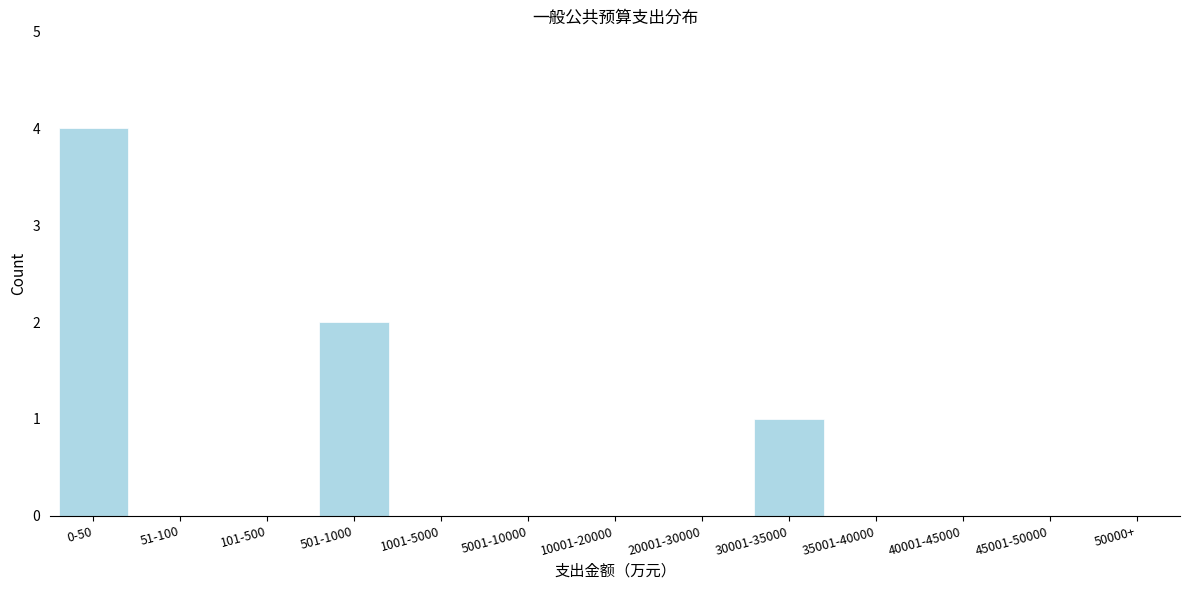

Reading left to right, transcribe all the data shown in this chart.

0-50=4	51-100=0	101-500=0	501-1000=2	1001-5000=0	5001-10000=0	10001-20000=0	20001-30000=0	30001-35000=1